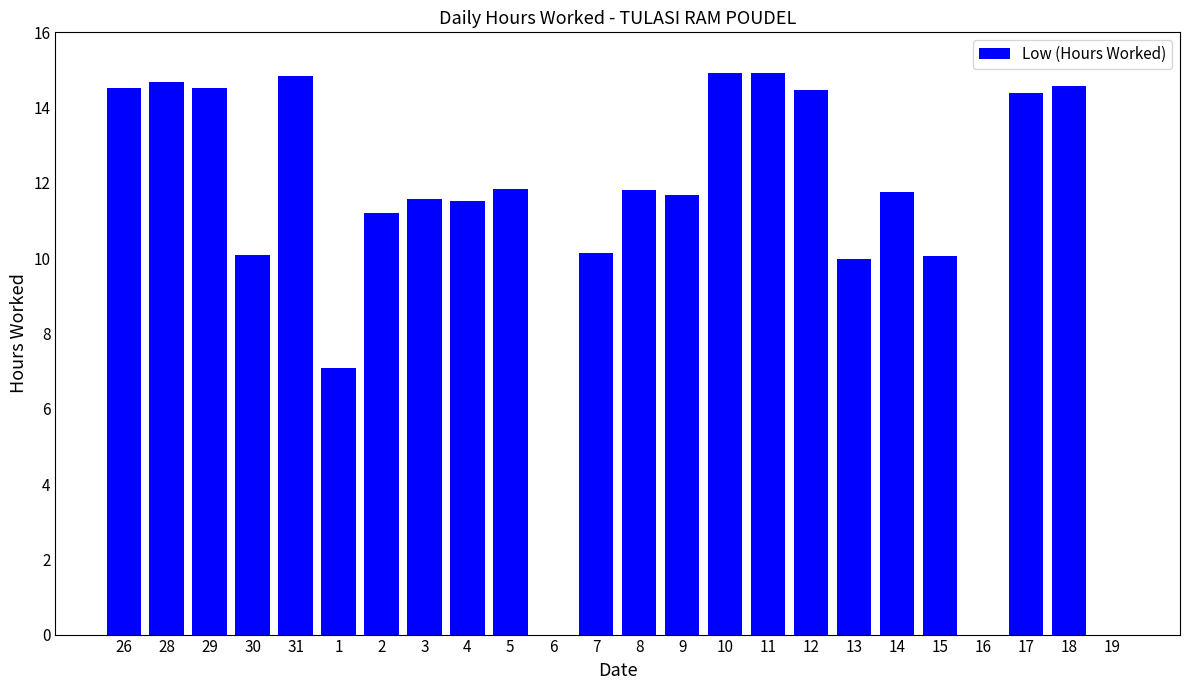

How many categories are shown in the chart?

24